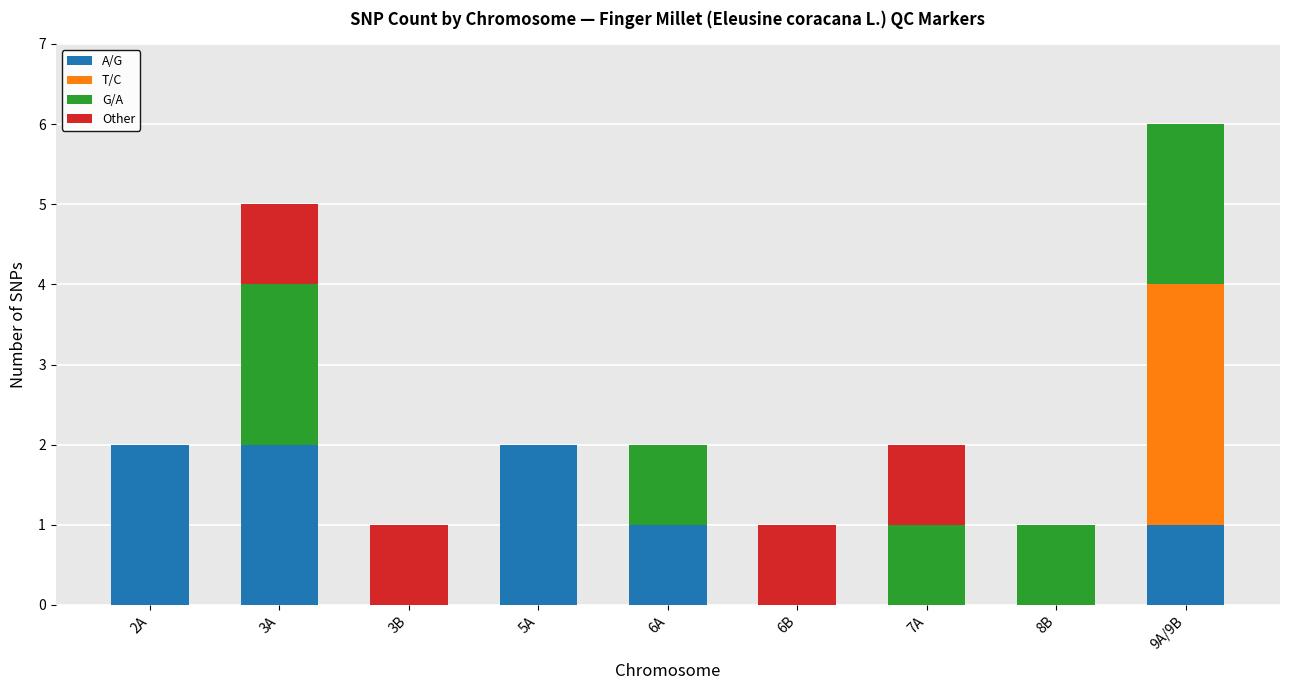

At which category is the sum across all series the highest?

9A/9B